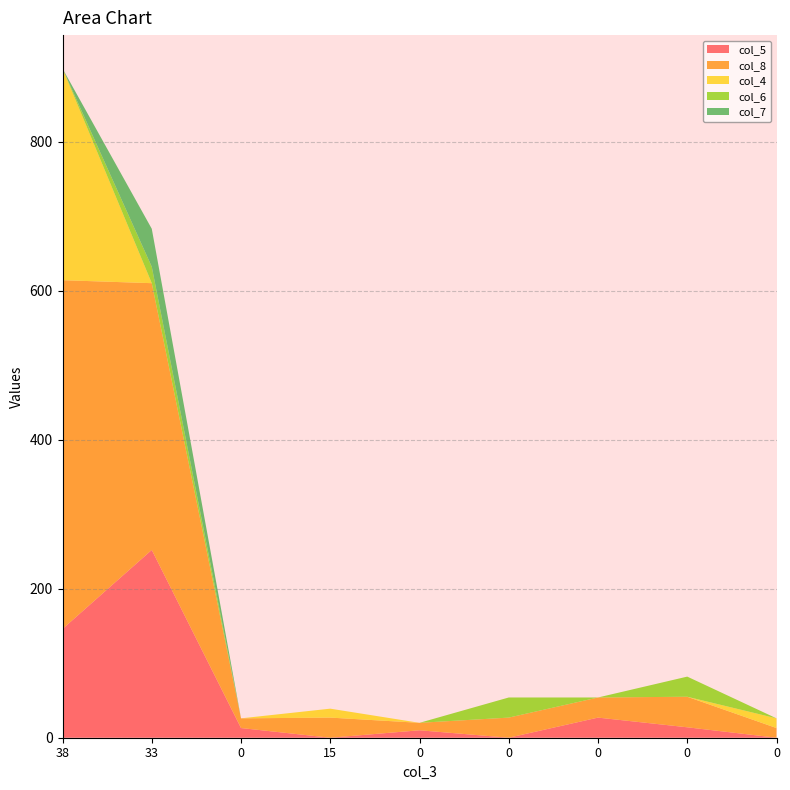

Reading left to right, transcribe all the data shown in this chart.

col_5: 38=146	33=252	0=13	15=0	0=10	0=0	0=27	0=14	0=0
col_8: 38=468	33=358	0=13	15=27	0=10	0=27	0=27	0=41	0=13
col_4: 38=284	33=0	0=0	15=12	0=0	0=0	0=0	0=0	0=13
col_6: 38=0	33=22	0=0	15=0	0=0	0=27	0=0	0=27	0=0
col_7: 38=0	33=51	0=0	15=0	0=0	0=0	0=0	0=0	0=0